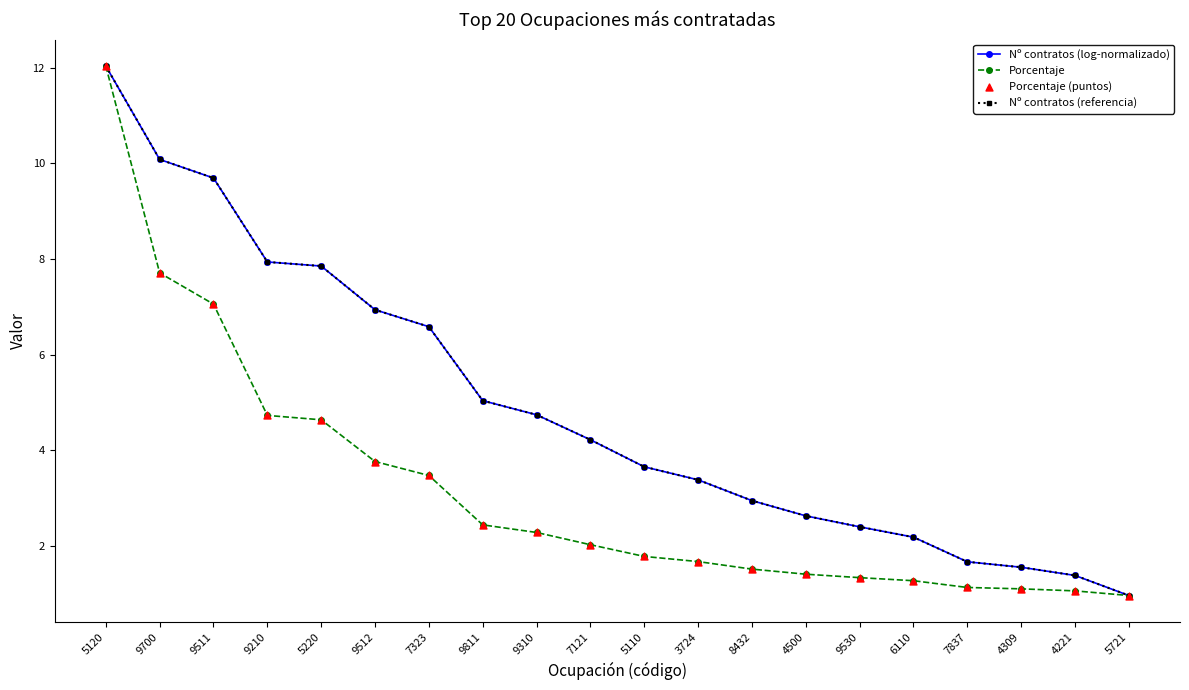

Which series has the largest total across all categories?

Nº contratos (log-normalizado)